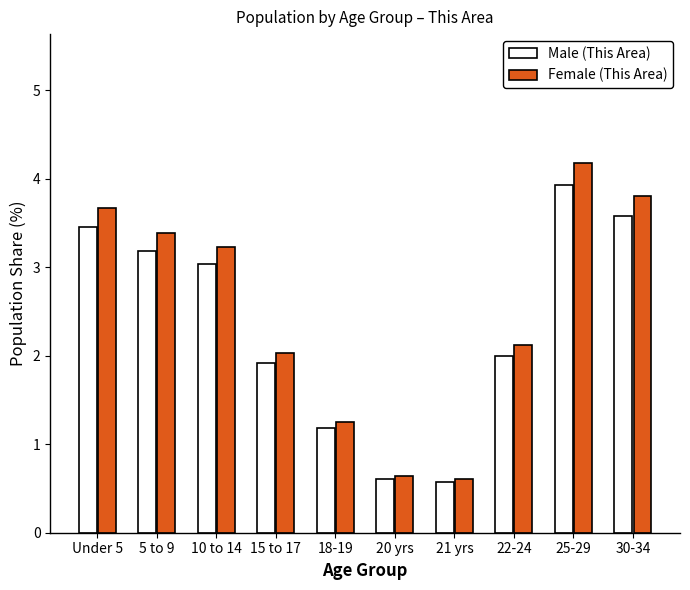

Rank the series by their maximum value, from highest to lowest.

Female (This Area), Male (This Area)